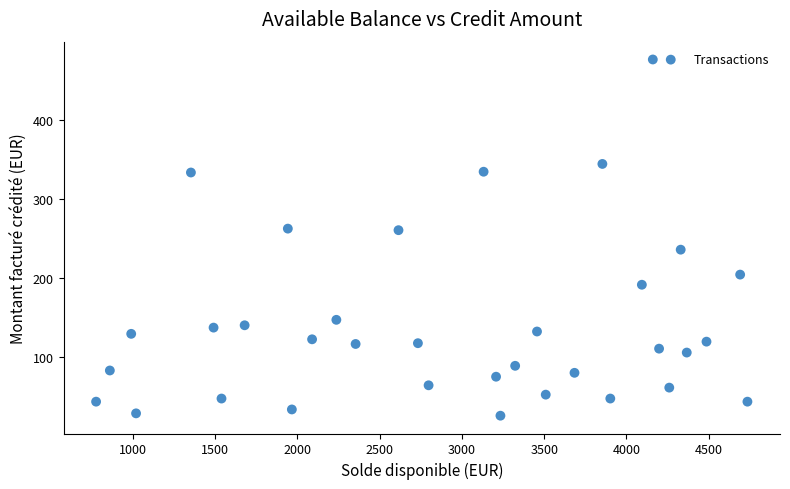

What is the range of X values (max minus min)?

3957.2